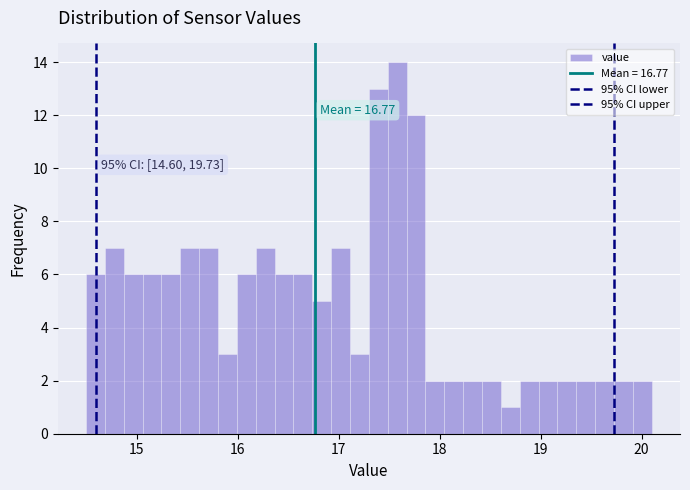

Read against the x-axis, roughly where is the centre of the tallest bar?

17.6